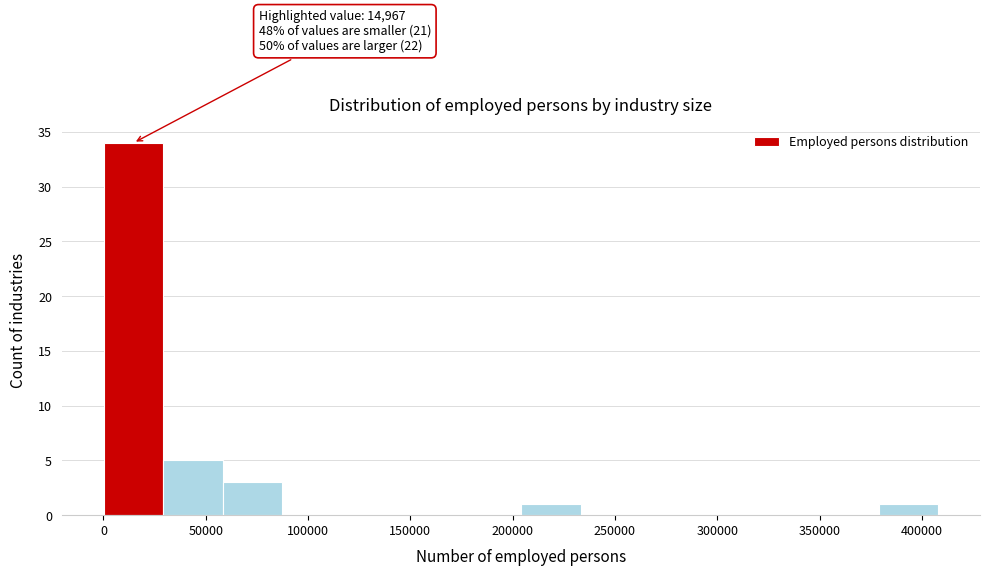

Over which range of the x-axis is the bar tallest?

0 to 30000